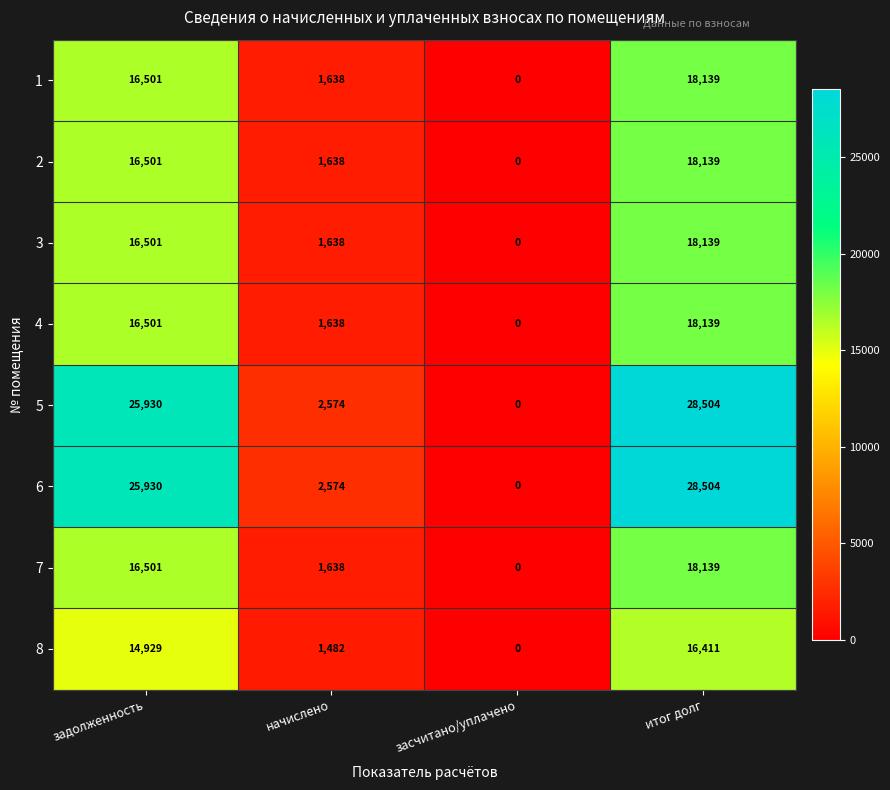

What is the spread (max minus min) of values at итог долг?

12093